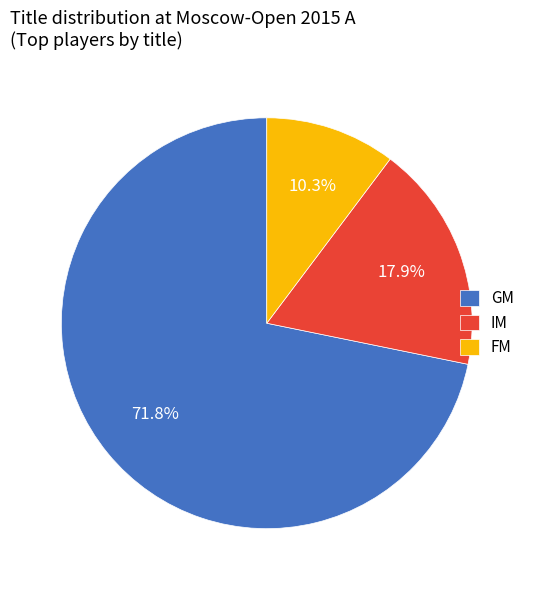

To the nearest percent, what percentage of the pie is FM?

10%